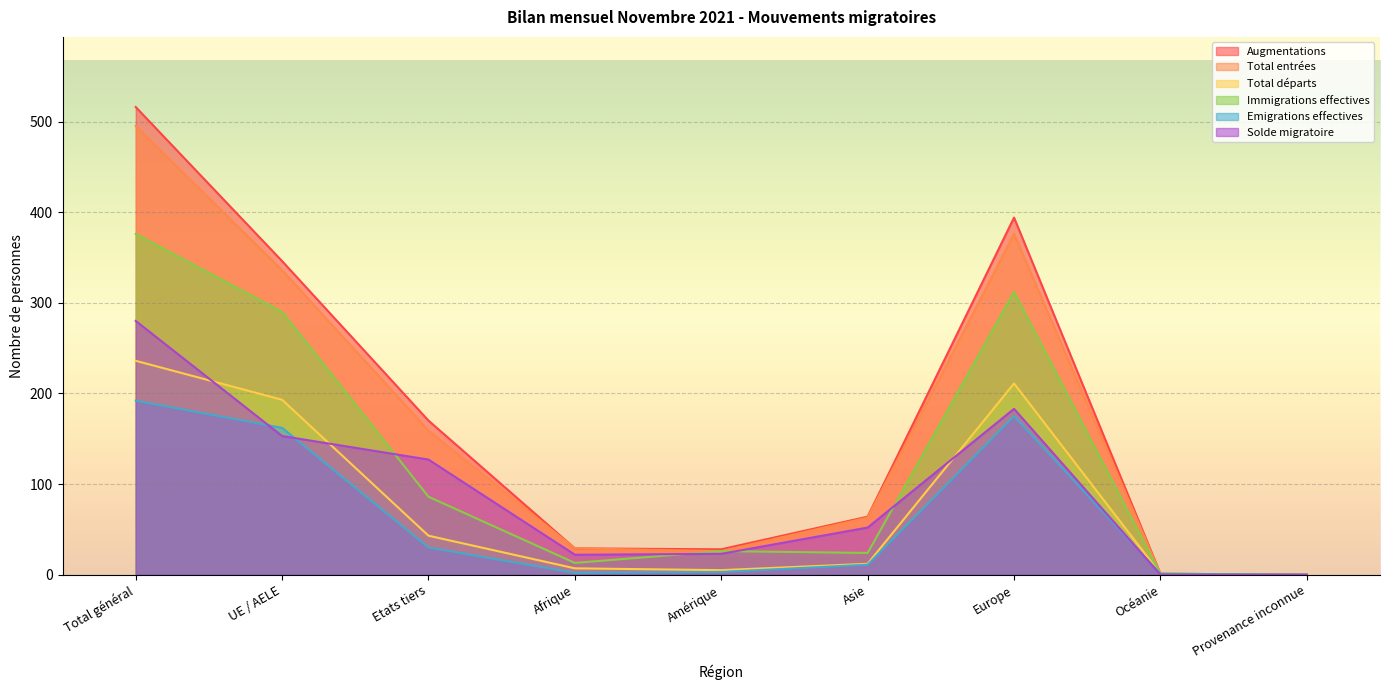

What is the spread (max minus min) of values at Océanie?

1